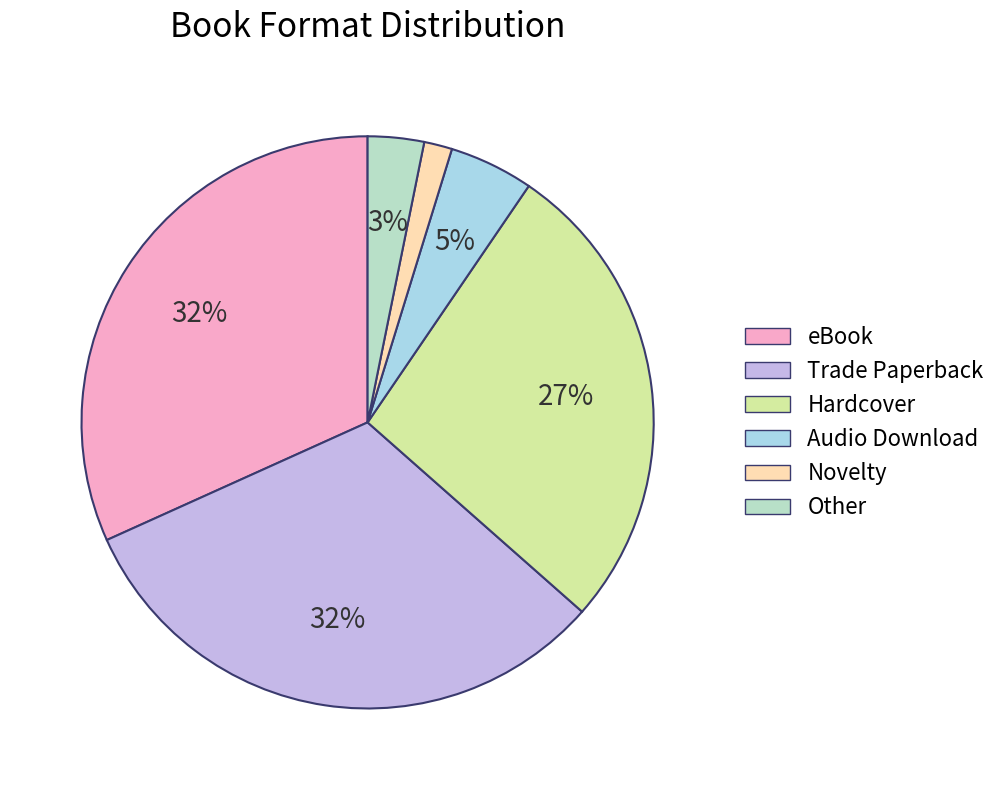

True or false: Trade Paperback accounts for 43% of the total.

False